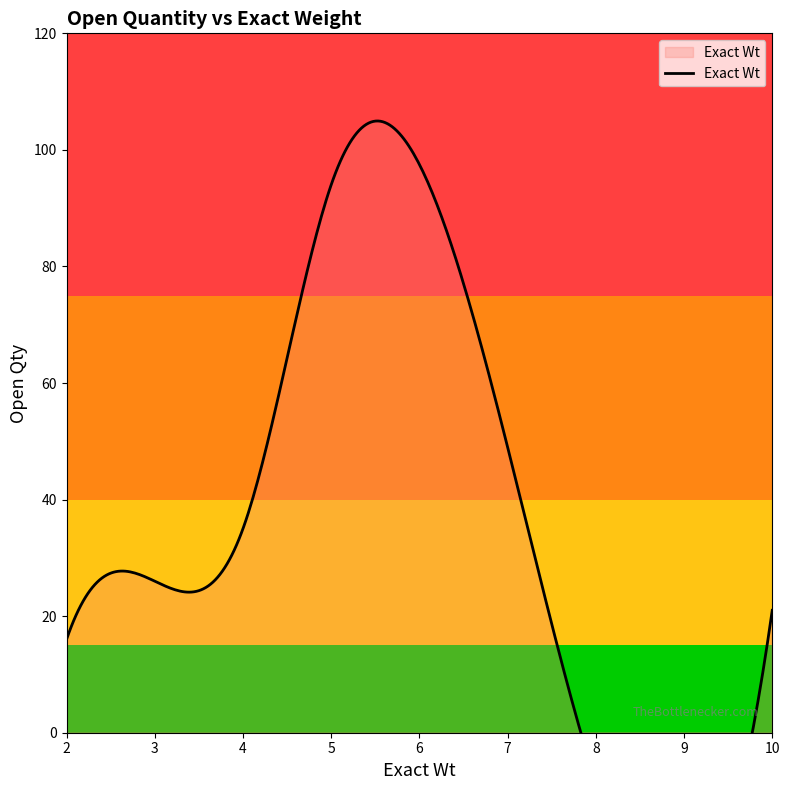

At Wt 10, list the series in order from largest to smallest.

Open Qty, Exact Wt